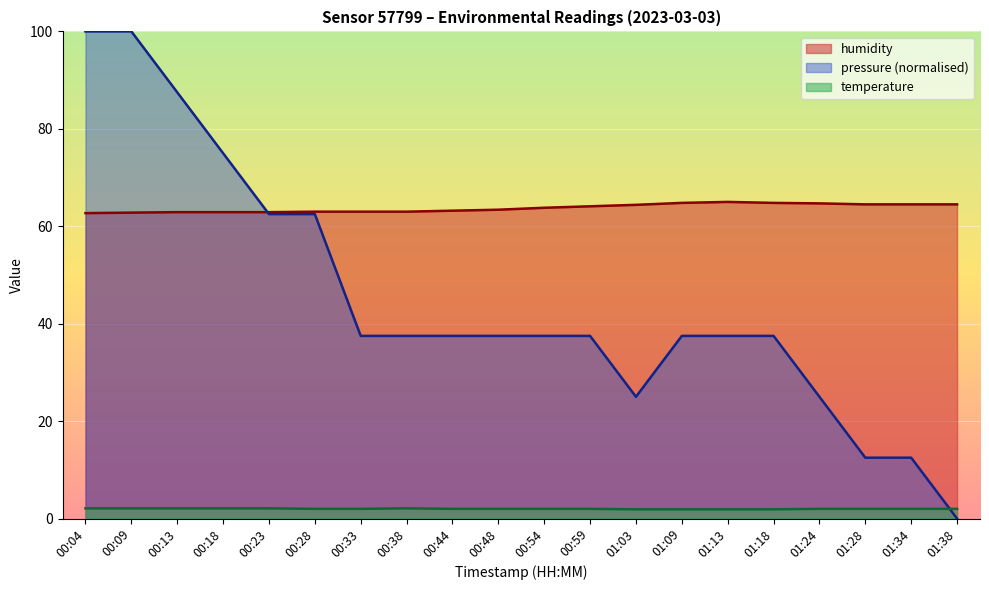

Rank the categories by temperature value from highest to lowest.

00:04, 00:09, 00:13, 00:18, 00:23, 00:38, 00:28, 00:33, 00:44, 00:48, 00:54, 00:59, 01:24, 01:28, 01:34, 01:38, 01:03, 01:09, 01:13, 01:18